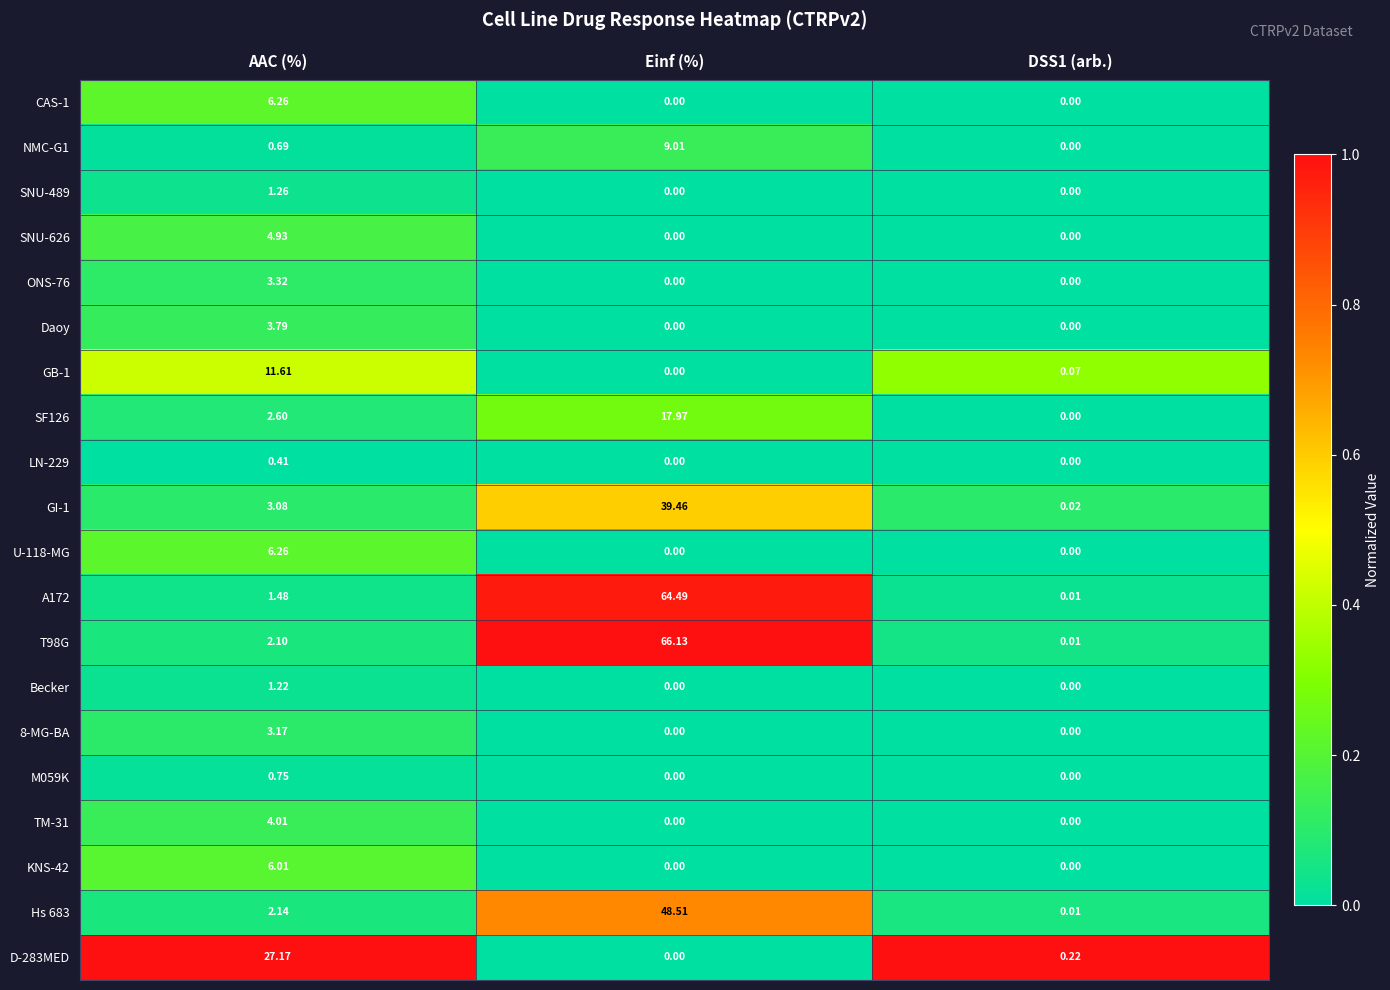

At which category is the sum across all series the highest?

Einf (%)